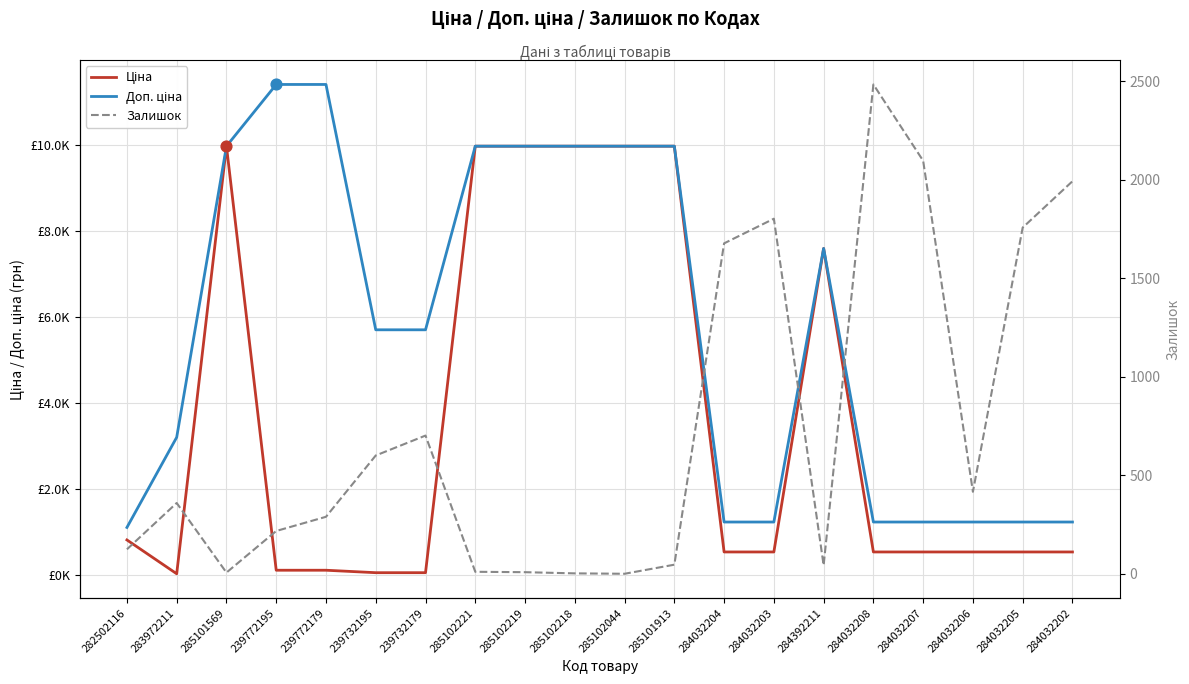

At how many categories does at least one series exceed 6994?

9